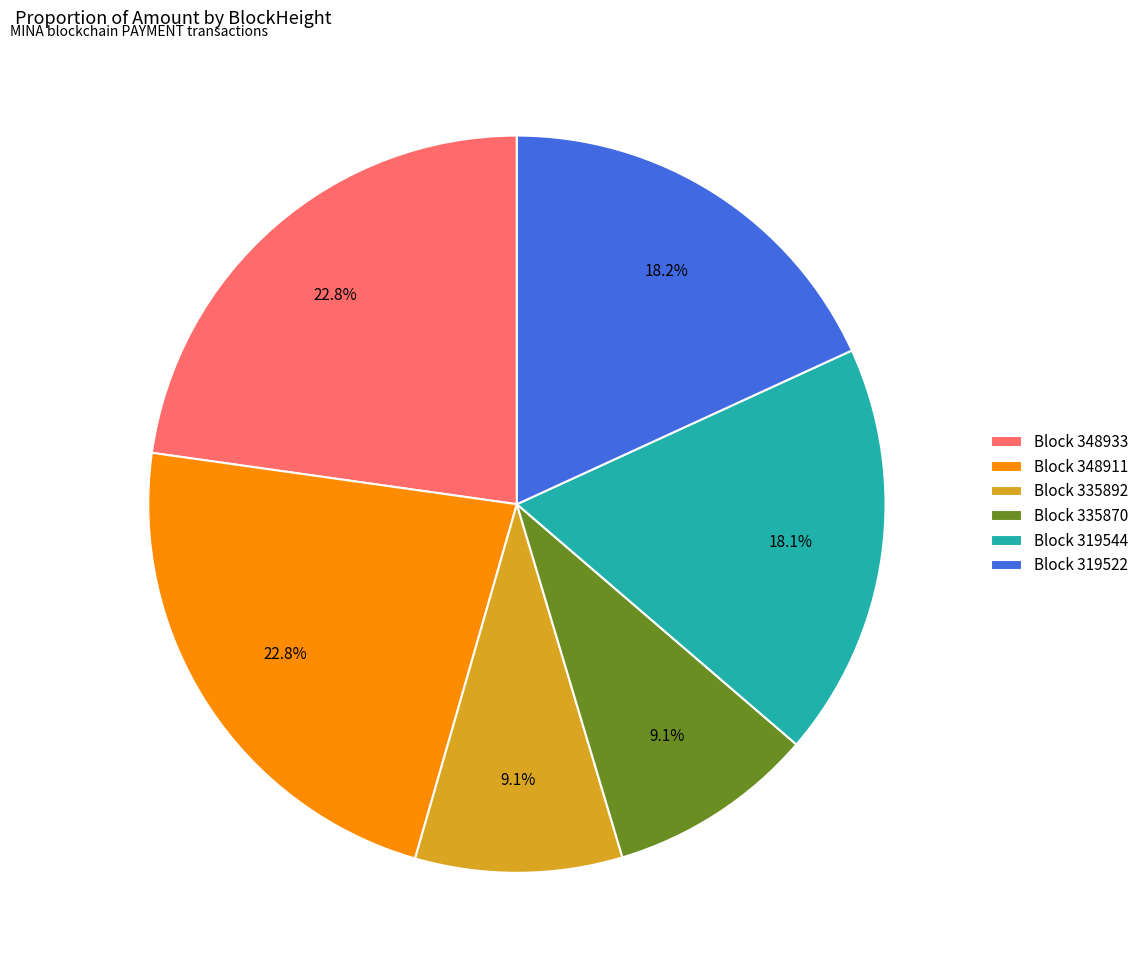

Combined, what portion of the pie is Block 319522 and Block 319544?

36.3%